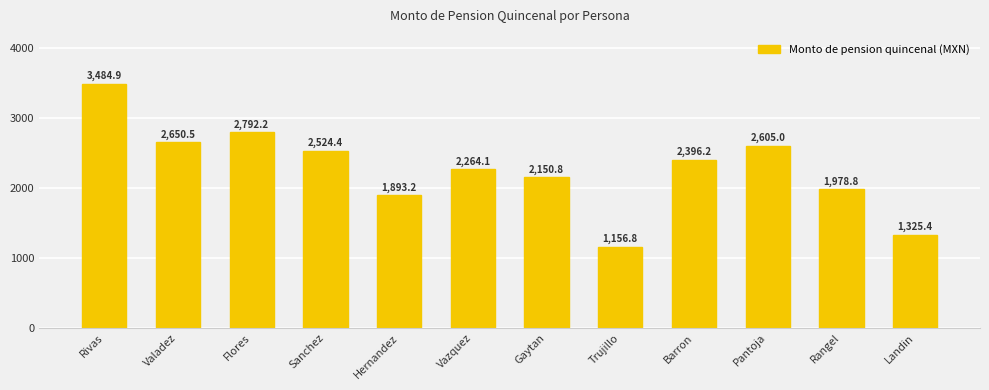

At which category does the chart reach its minimum across all series?

Trujillo